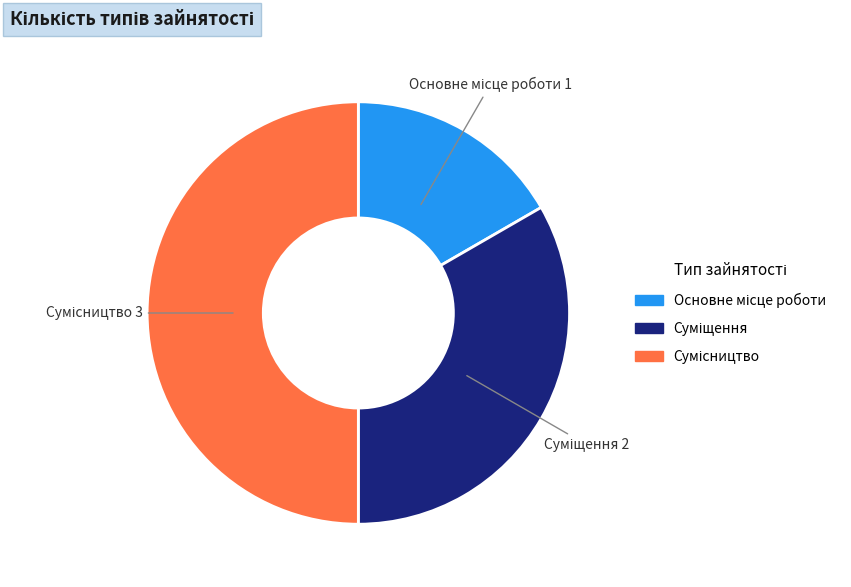

How many slices are in this pie chart?

3